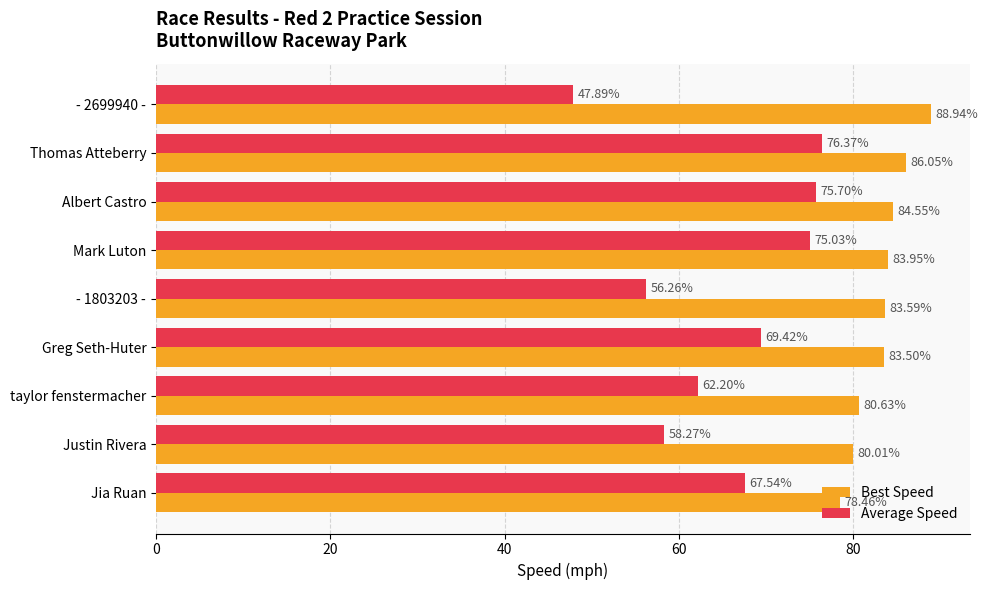

How many categories are shown in the chart?

9